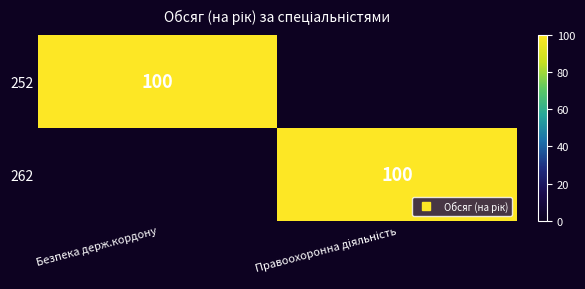

The 252 series shows 49 at Правоохоронна діяльність. True or false?

False